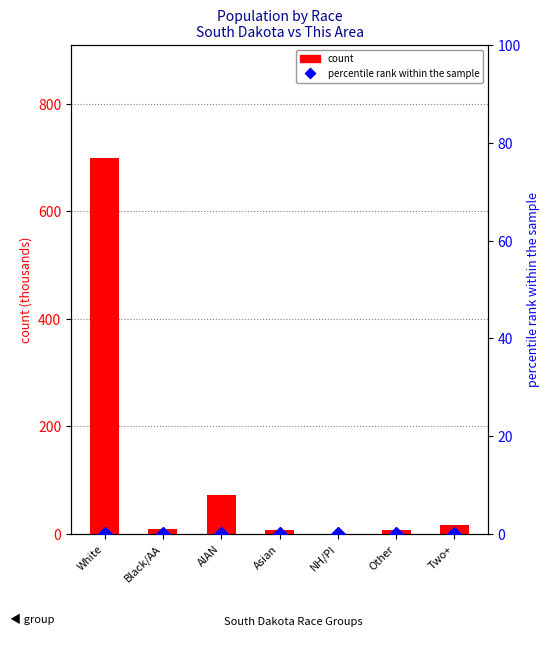

The value of count at Asian is 7.6. True or false?

True